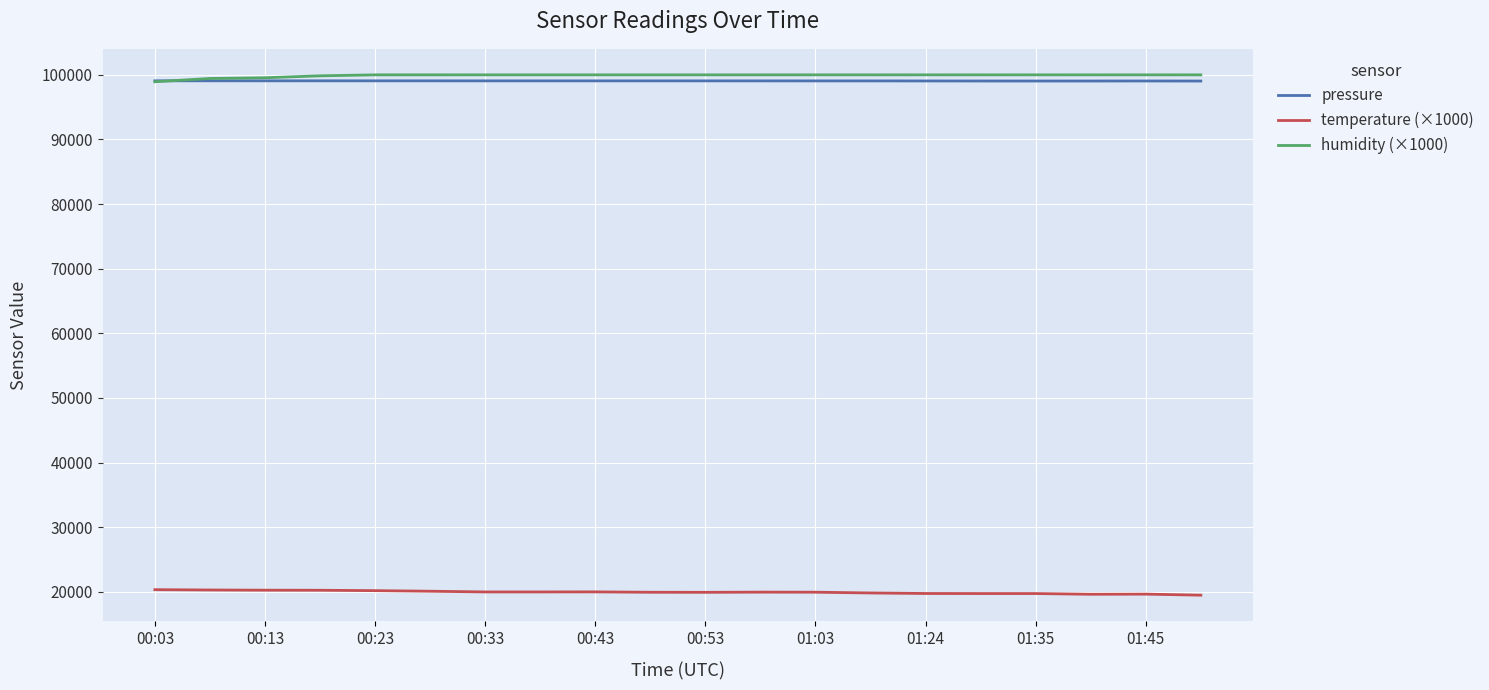

What is the smallest value displayed?

19470.0